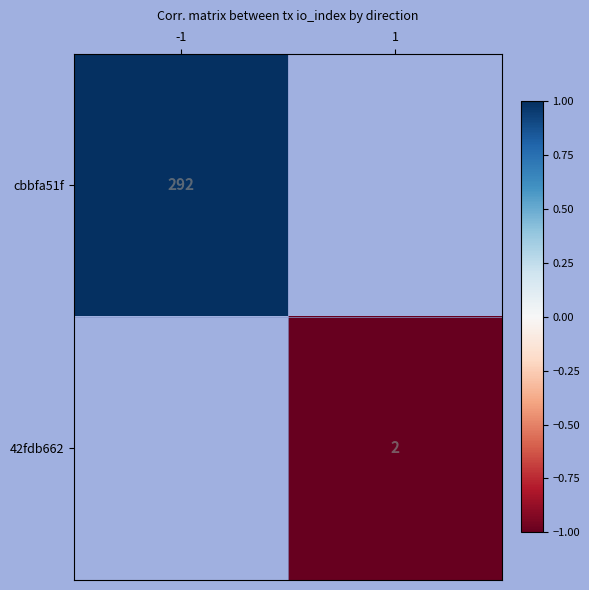

The cbbfa51f series shows 292 at -1. True or false?

True